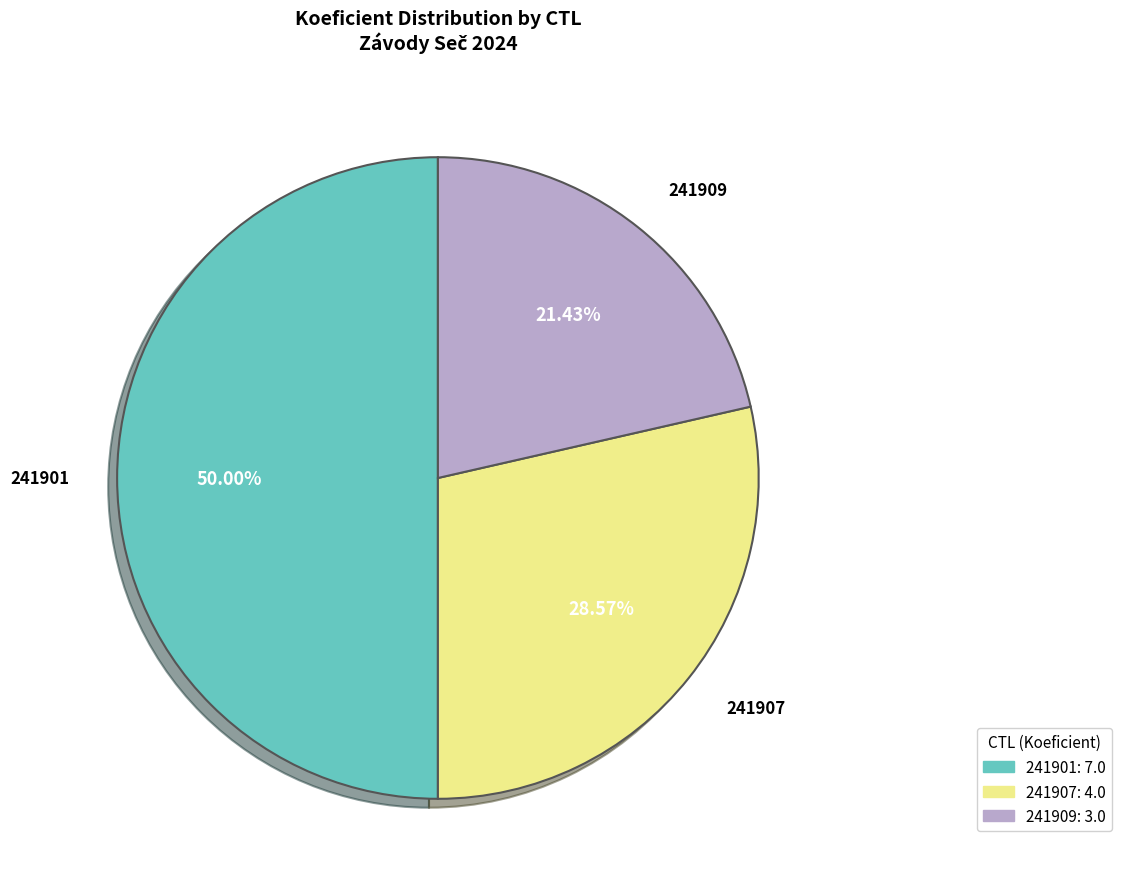

Count the number of slices in the pie.

3